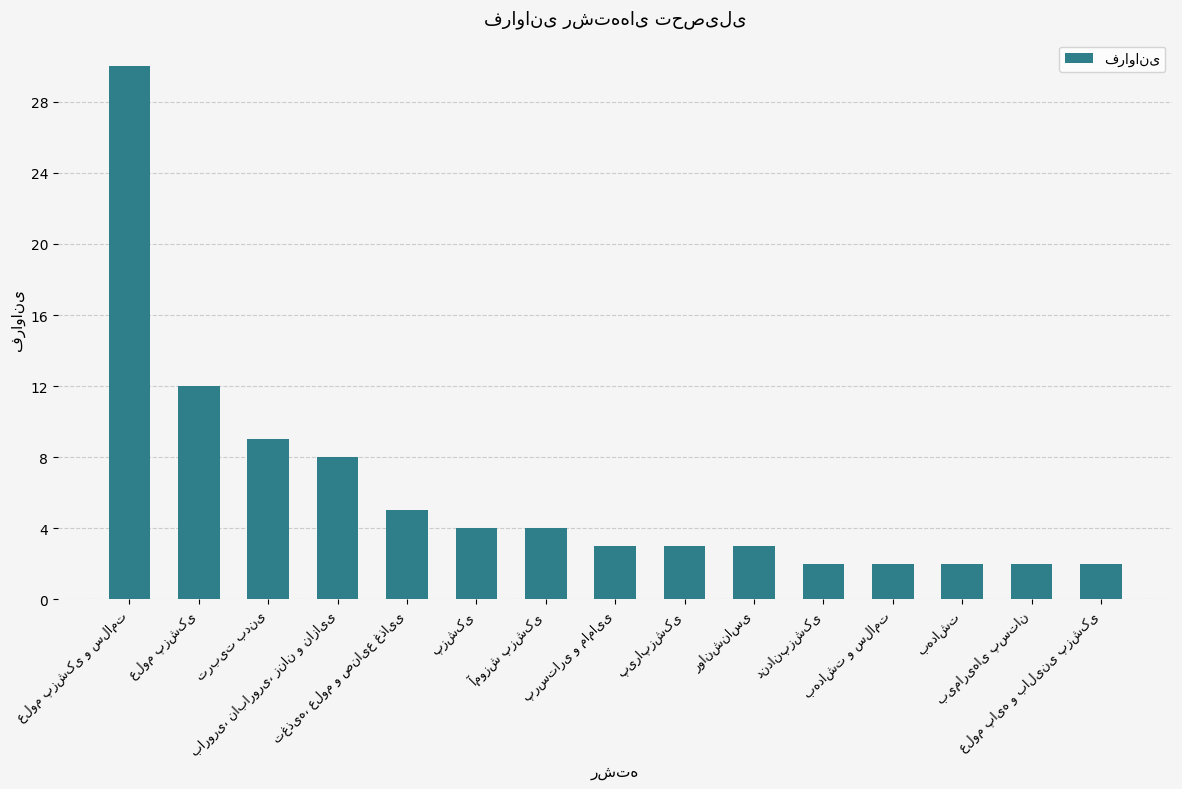

Reading left to right, transcribe all the data shown in this chart.

30	12	9	8	5	4	4	3	3	3	2	2	2	2	2